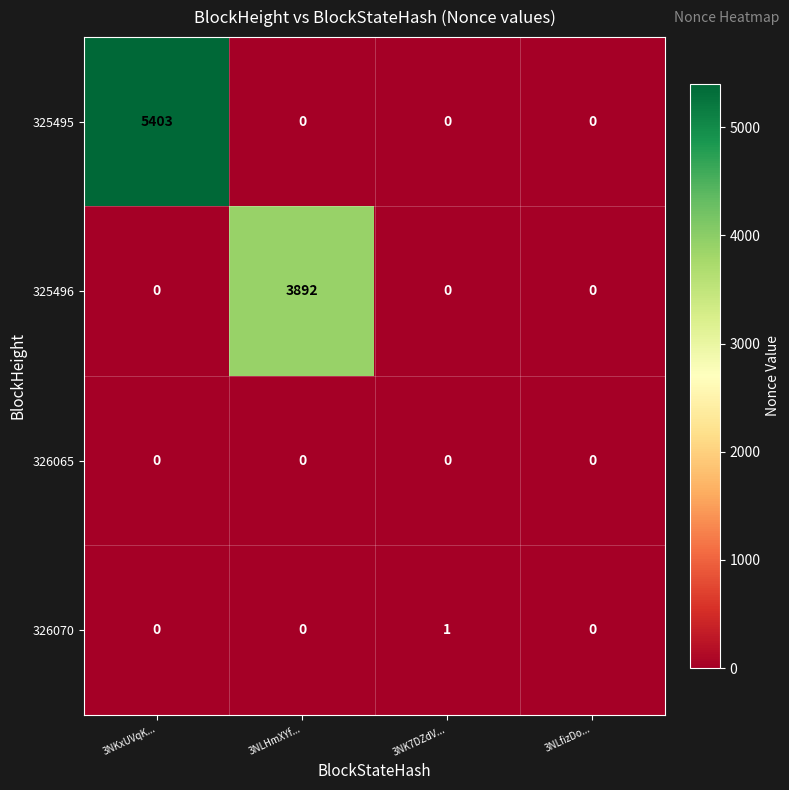

Reading right to left, what are all the values shown in this chart?

325495: 0	0	0	5403
325496: 0	0	3892	0
326065: 0	0	0	0
326070: 0	1	0	0